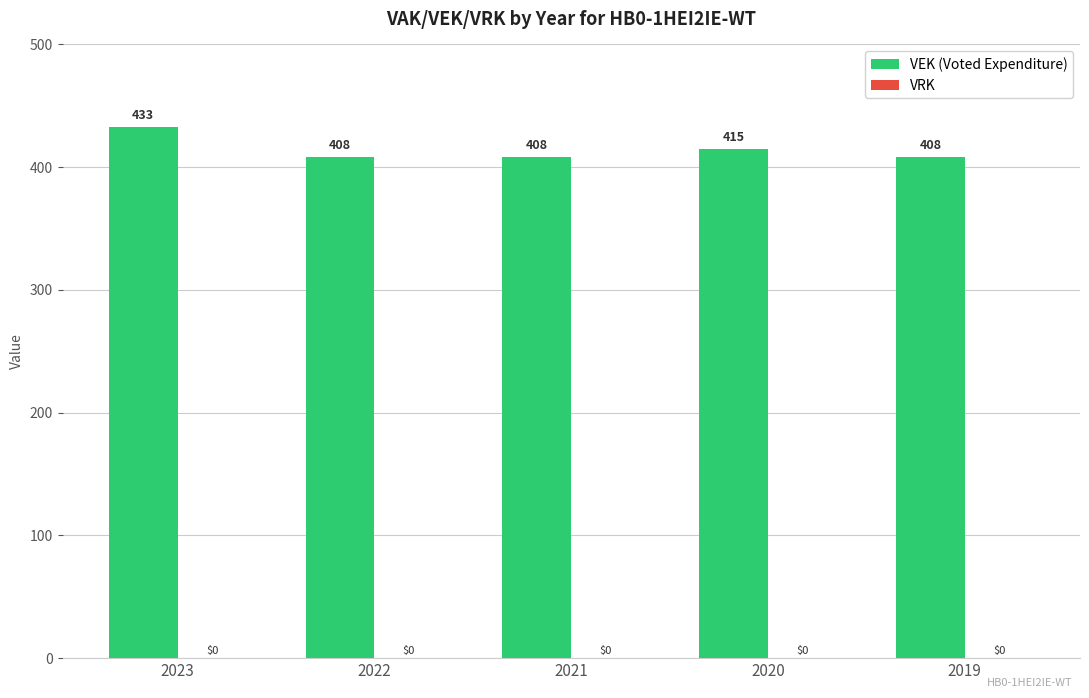

Reading right to left, what are all the values shown in this chart?

408	415	408	408	433